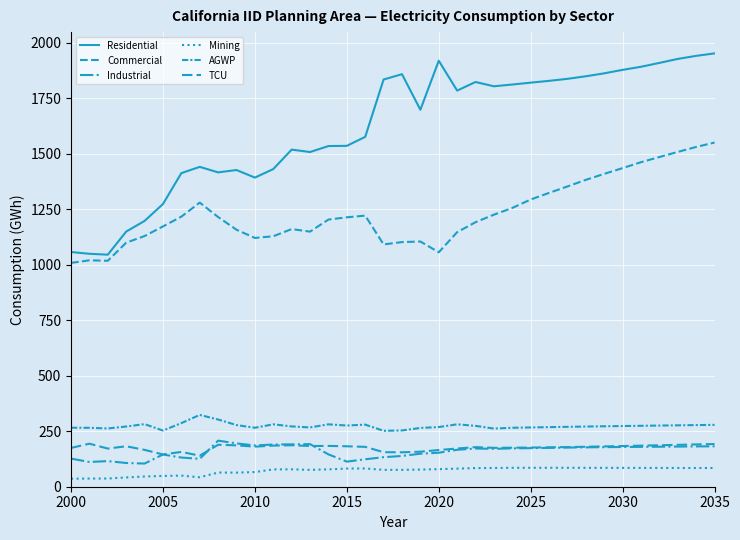

Does the chart display data point markers on the line(s)?

No